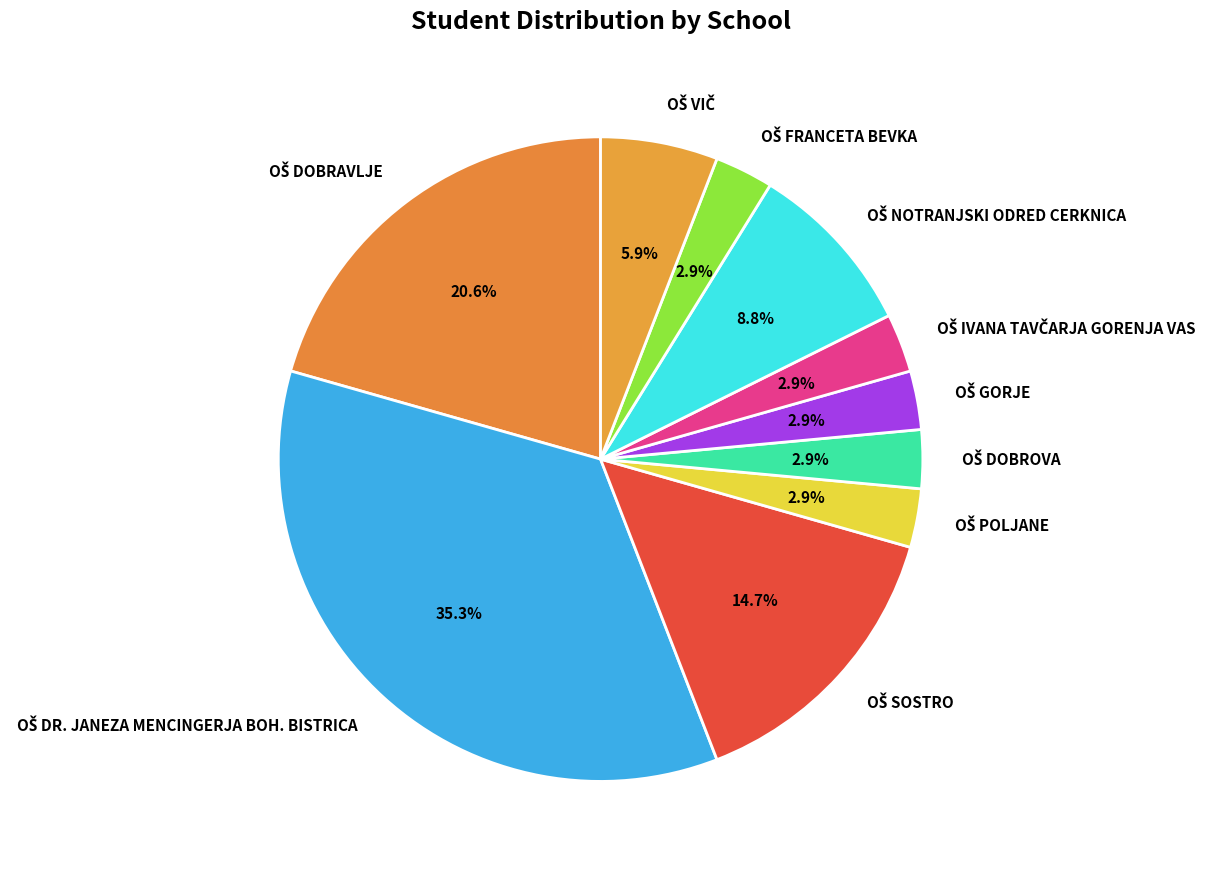

Count the number of slices in the pie.

10